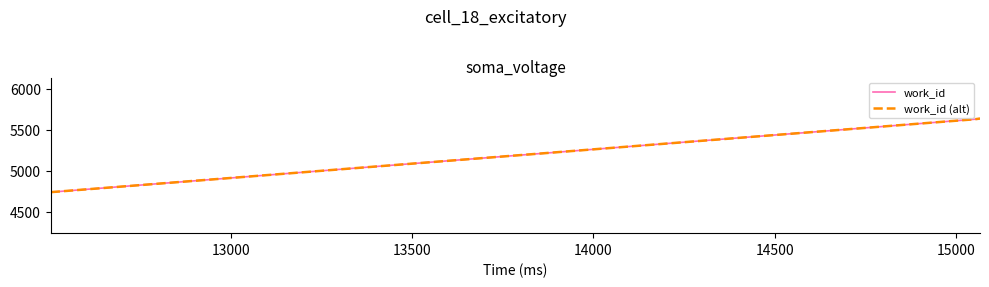

Is this an area chart (filled region under the line)?

No